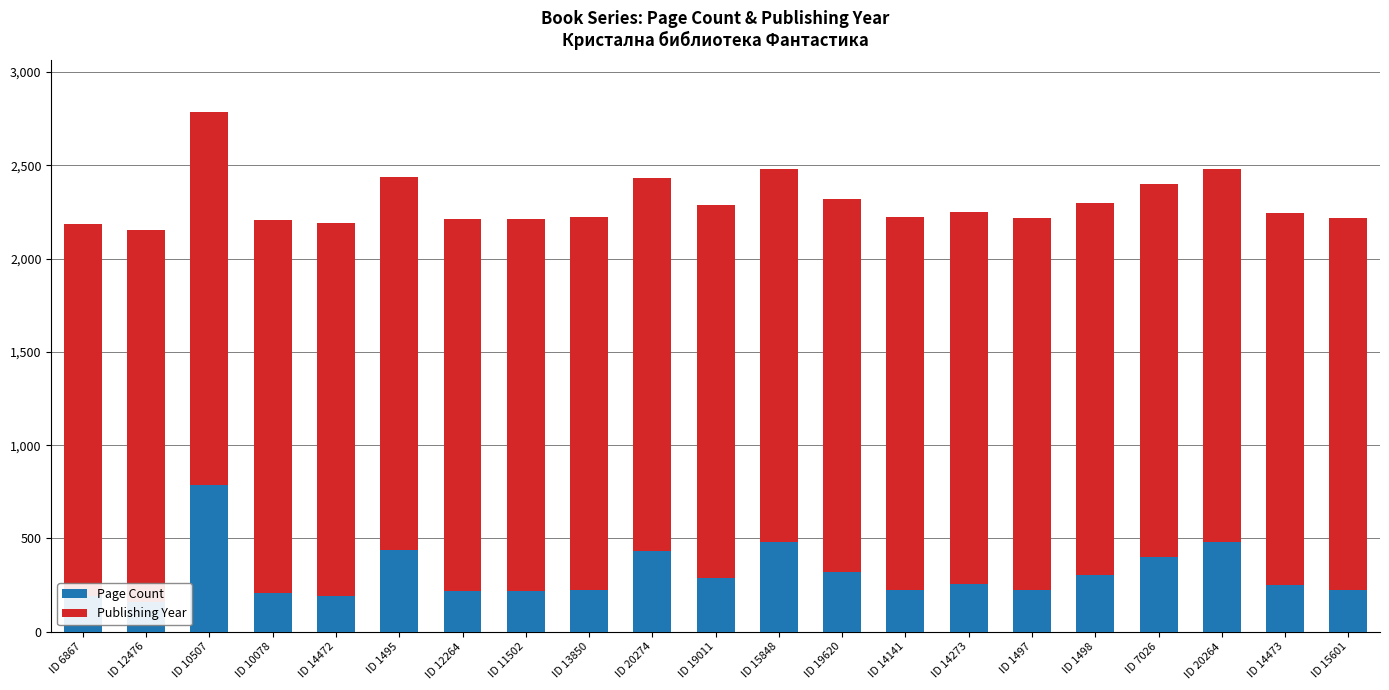

At which label does Page Count first exceed 248?

ID 10507